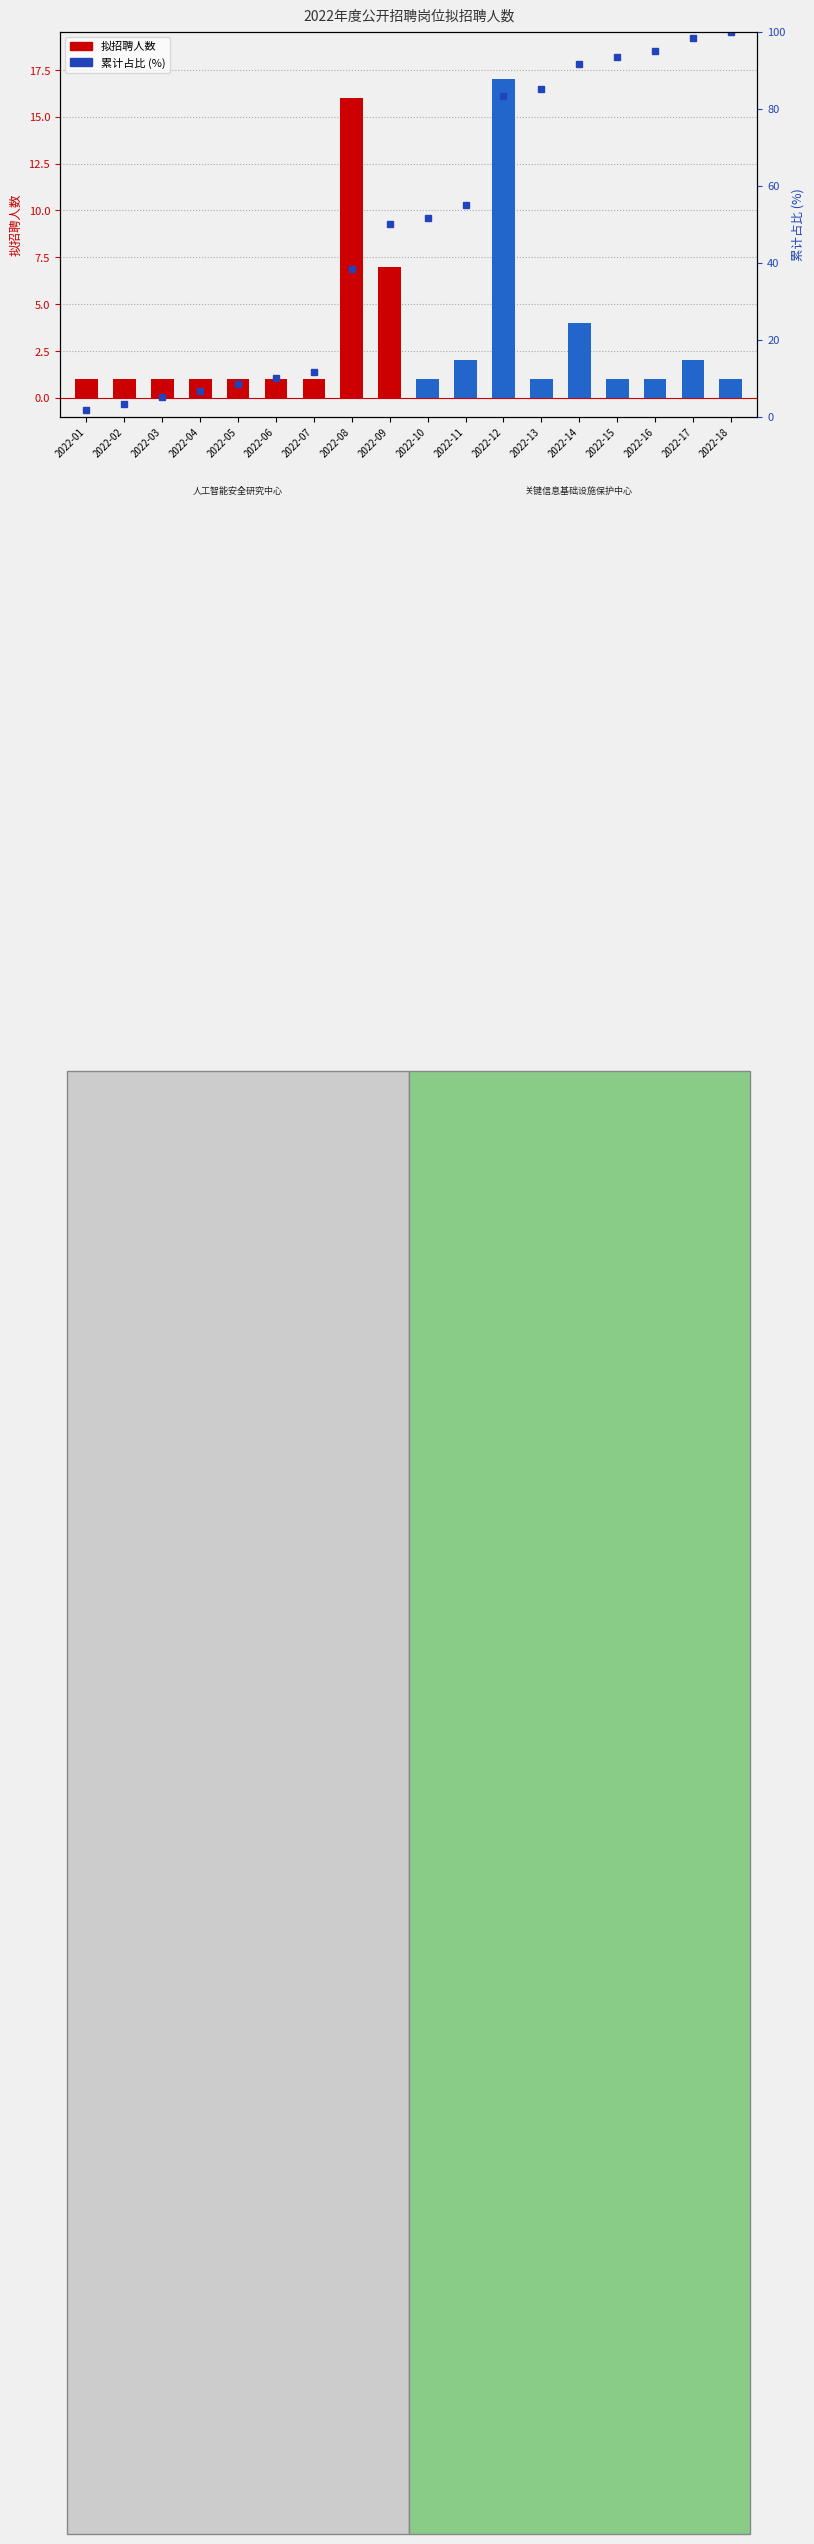

At how many categories does at least one series exceed 87?

5